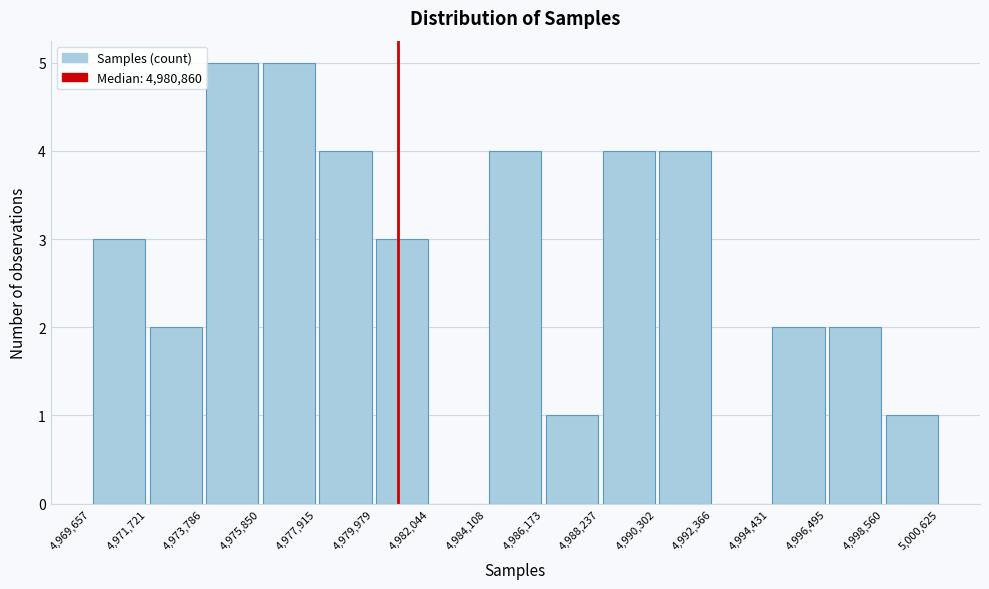

What is the height of the bar covering 4,990,302 to 4,992,366 on the x-axis? The values are not printed on the chart, so give them approximately, as read against the axis.

4